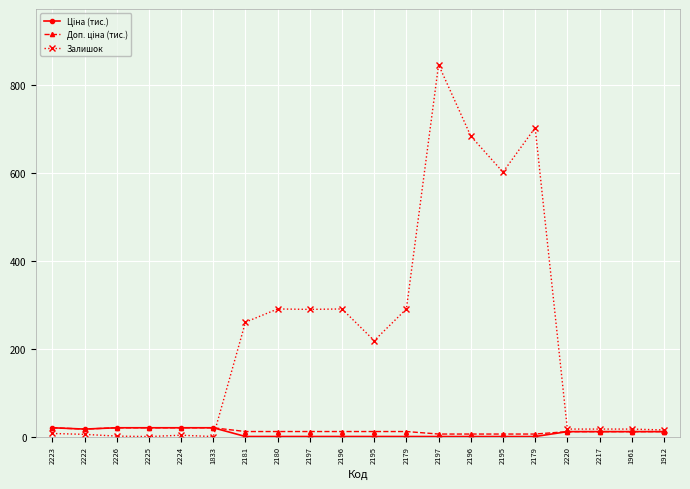

Does the chart have visible grid lines?

Yes